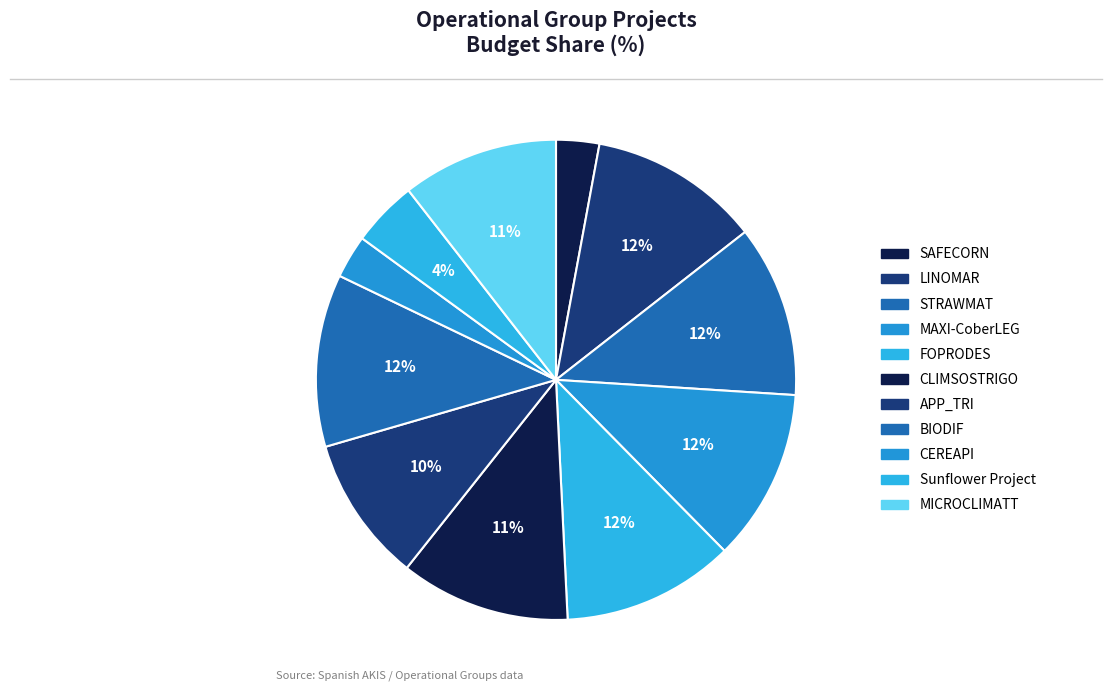

What percentage do MICROCLIMATT and Sunflower Project together represent?

15.0%